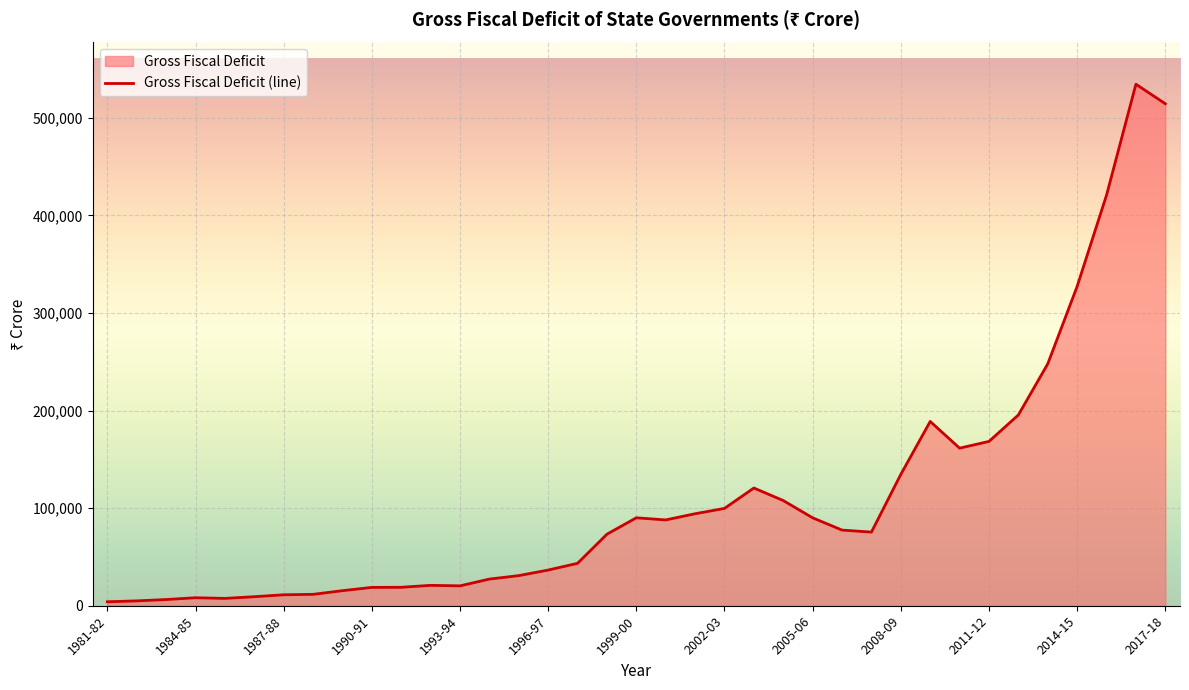

Rank the categories by value from highest to lowest.

2016-17, 2017-18, 2015-16, 2014-15, 2013-14, 2012-13, 2009-10, 2011-12, 2010-11, 2008-09, 2003-04, 2004-05, 2002-03, 2001-02, 1999-00, 2005-06, 2000-01, 2006-07, 2007-08, 1998-99, 1997-98, 1996-97, 1995-96, 1994-95, 1992-93, 1993-94, 1991-92, 1990-91, 1989-90, 1988-89, 1987-88, 1986-87, 1984-85, 1985-86, 1983-84, 1982-83, 1981-82